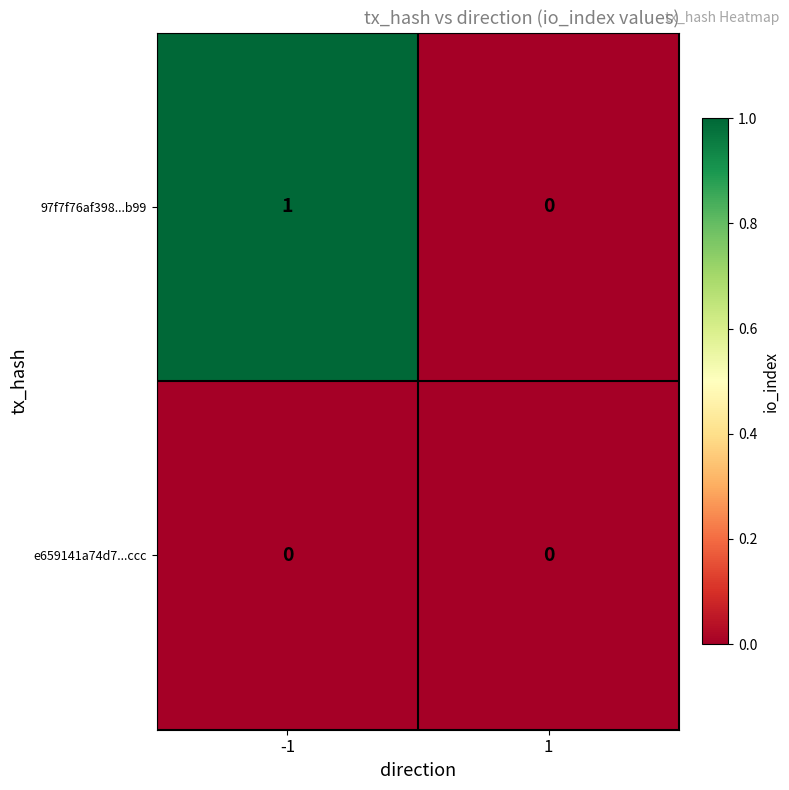

The value of e659141a74d7...ccc at -1 is 0. True or false?

True